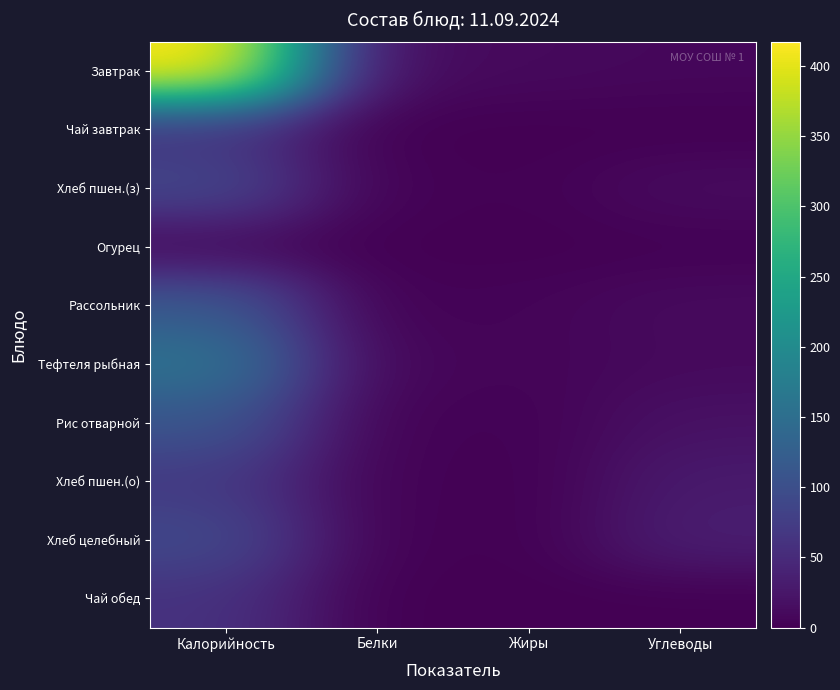

Count the number of categories in the chart.

4